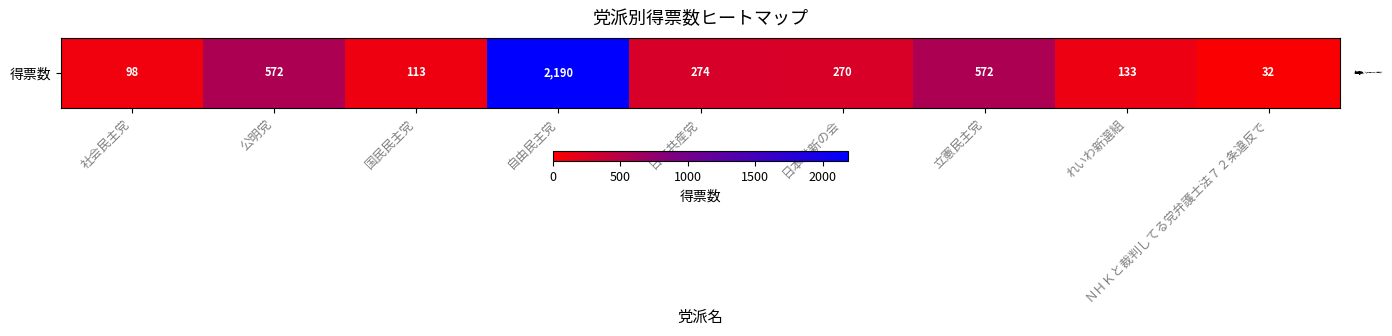

Which has a higher value, ＮＨＫと裁判してる党弁護士法７２条違反で or 日本共産党?

日本共産党